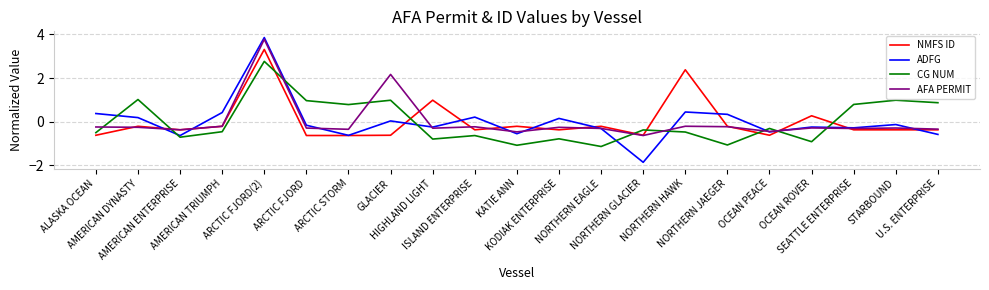

What is the difference between the highest and lowest values at NORTHERN HAWK?

2.8